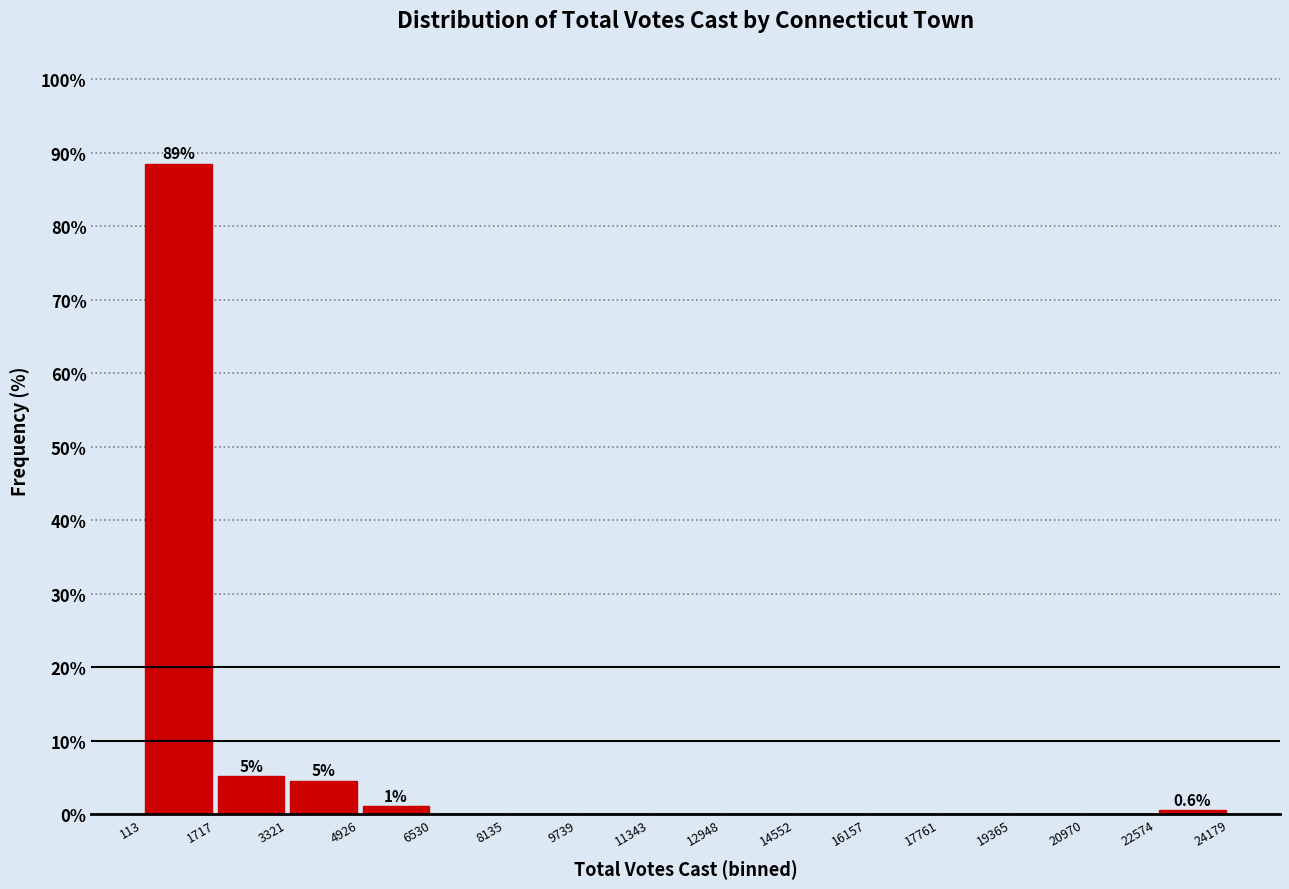

Over which range of the x-axis is the bar tallest?

113 to 1717